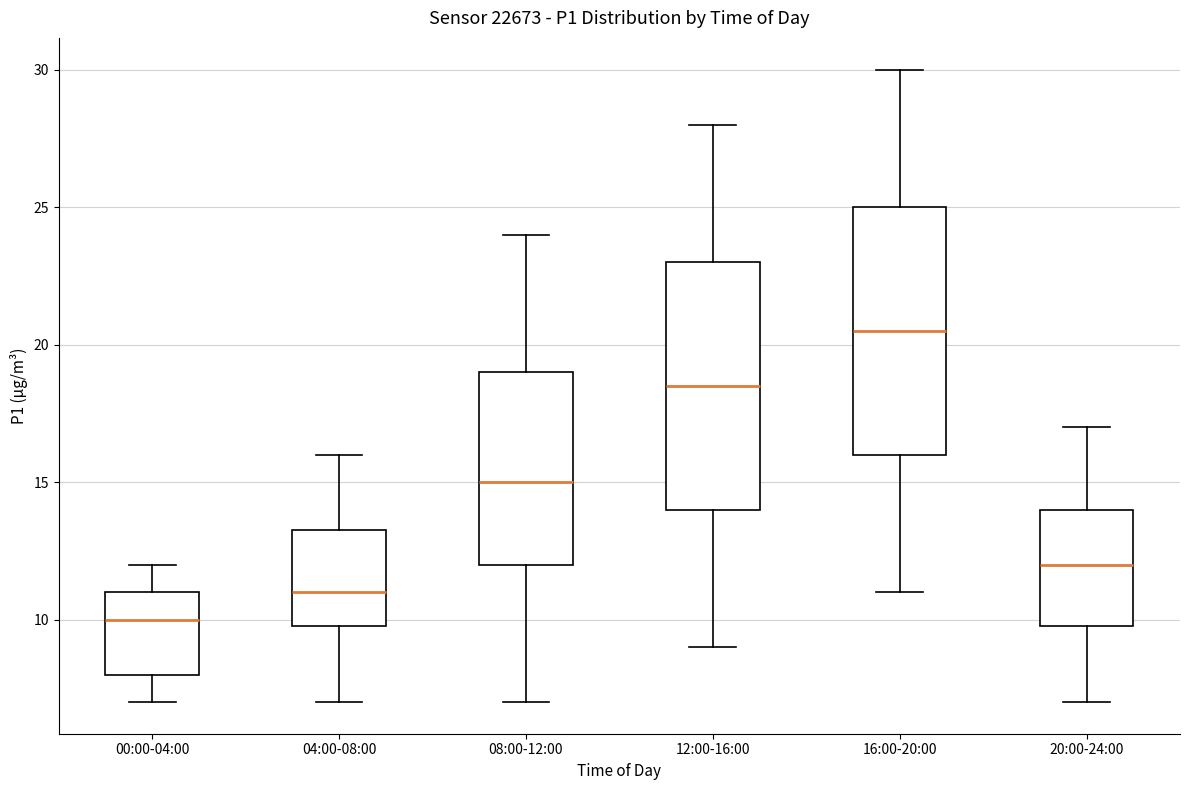

Where does the upper whisker of the box for 04:00-08:00 end on the y-axis? The values are not printed on the chart, so give them approximately, as read against the axis.

16.0